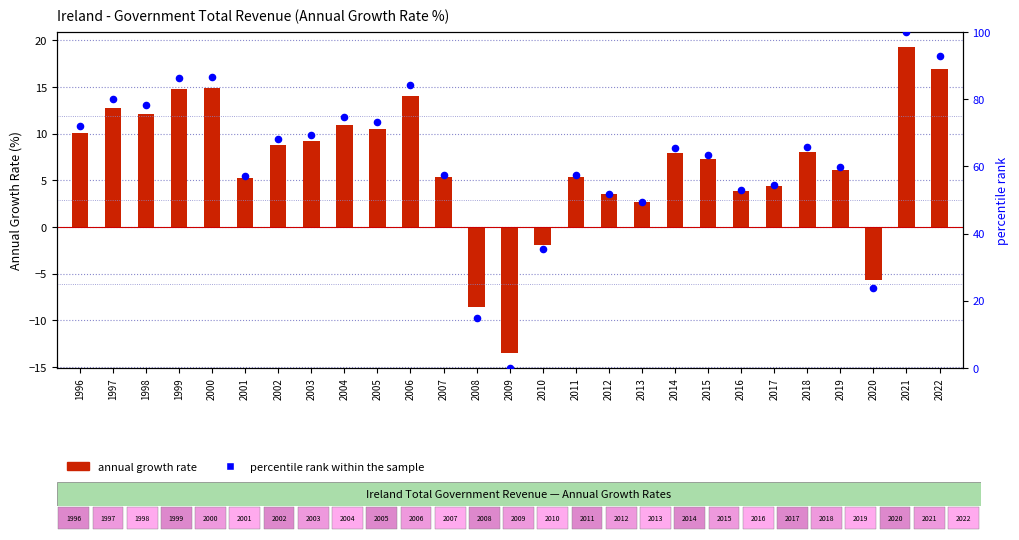

What is the total value across all series at 2000?

101.7